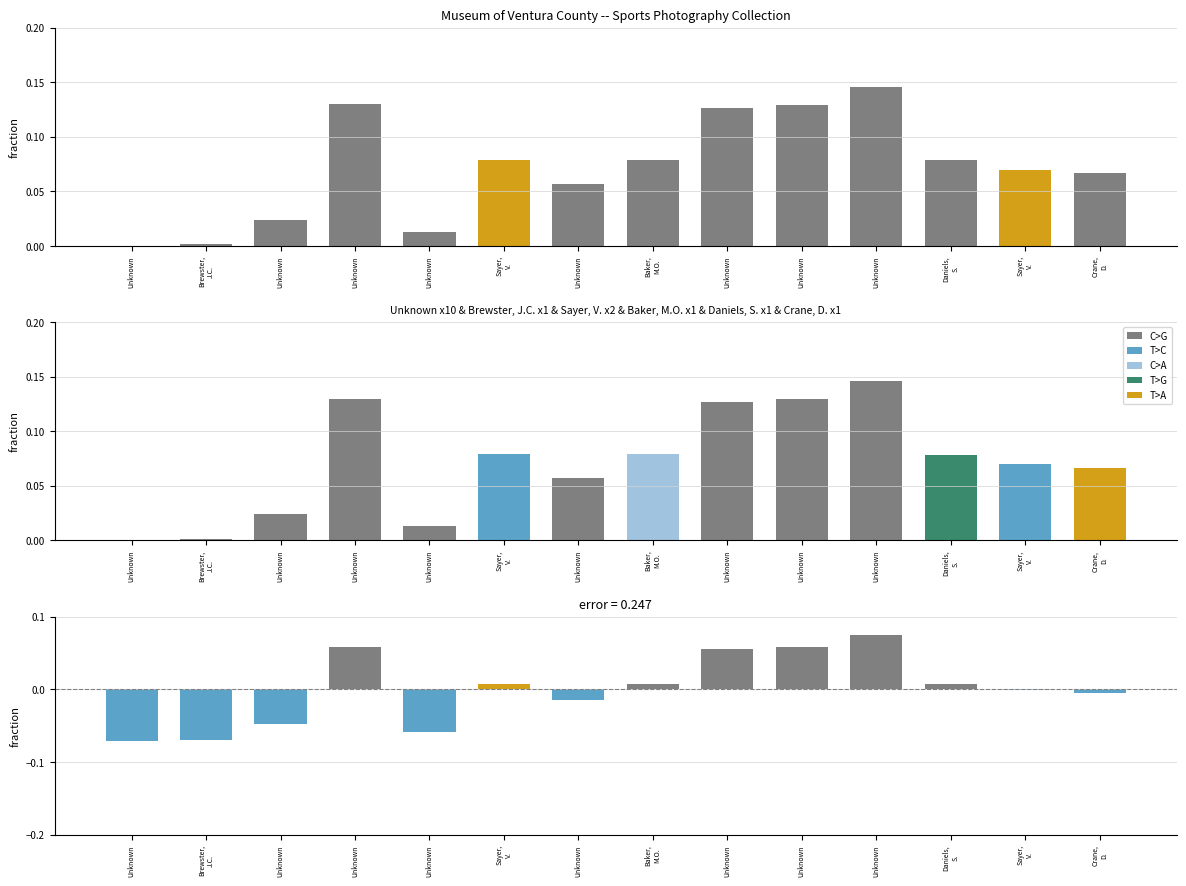

The chart shows a value of 0.1 at Unknown. True or false?

False